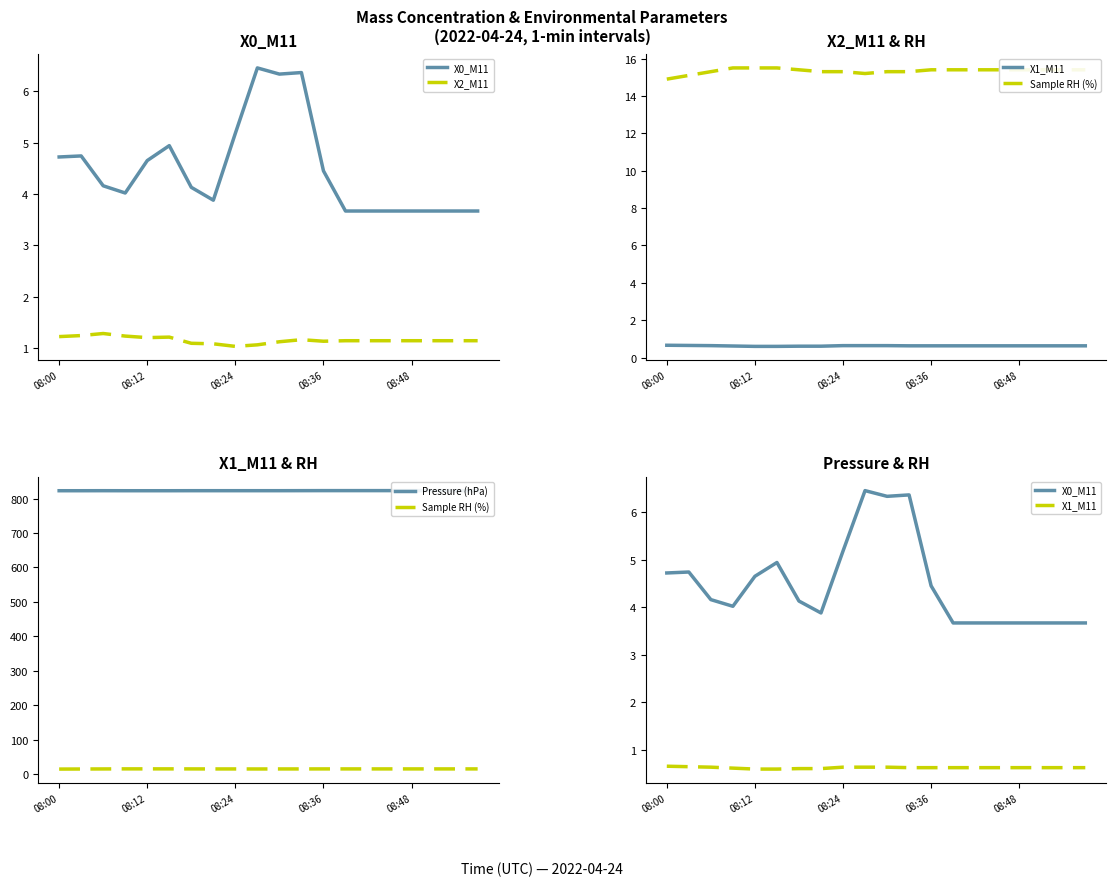

What position from the left is 7?

8